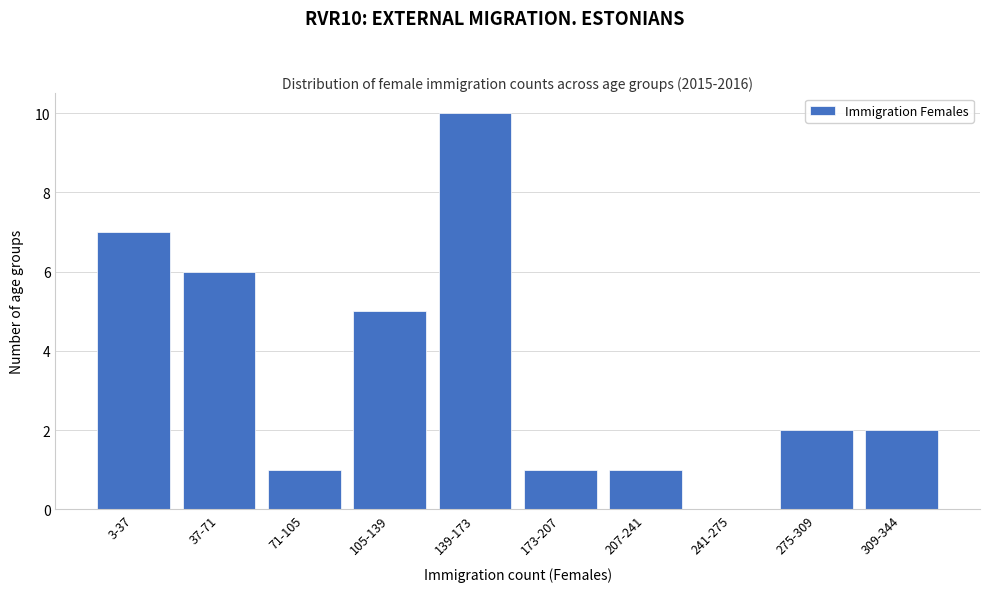

Reading right to left, transcribe all the data shown in this chart.

309-344=2	275-309=2	241-275=0	207-241=1	173-207=1	139-173=10	105-139=5	71-105=1	37-71=6	3-37=7